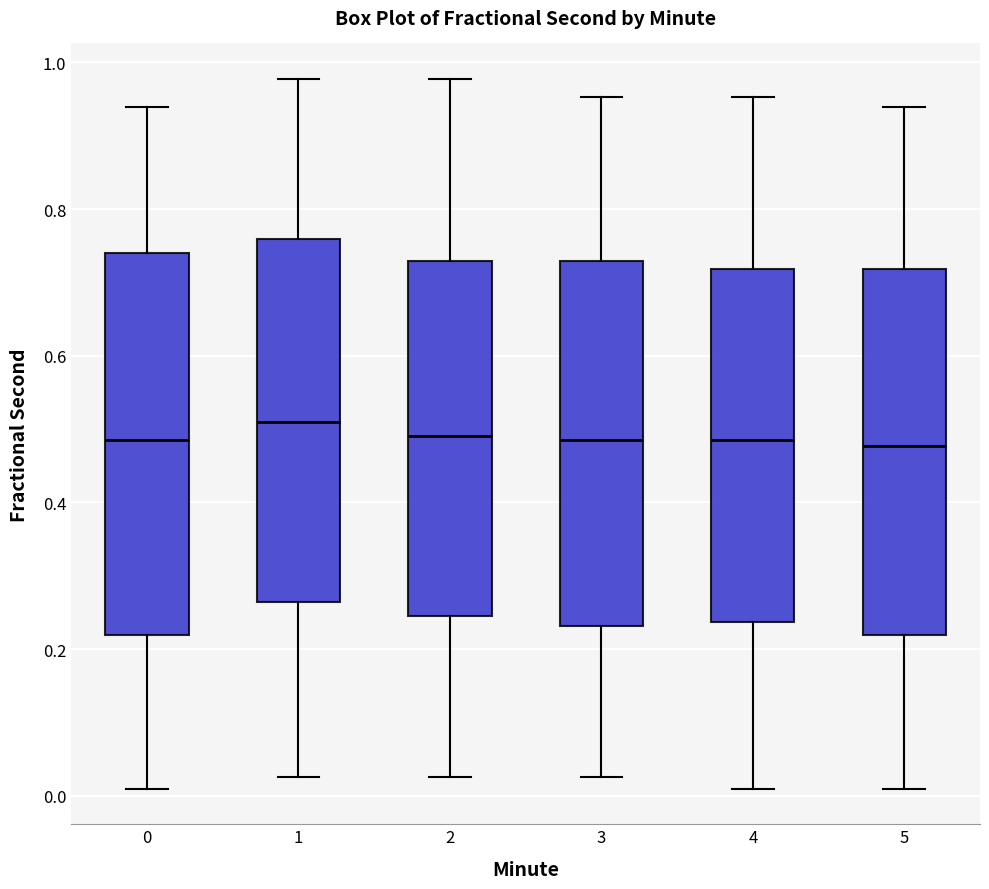

Reading left to right, read every box against the y-axis: the position of its median line, the range the box covers, and the ends of its whiskers. The values are not printed on the chart, so give them approximately, as read against the axis.

0: median 0.48, box 0.22 to 0.74, whiskers 0.00 to 0.94
1: median 0.50, box 0.26 to 0.76, whiskers 0.02 to 0.98
2: median 0.48, box 0.24 to 0.72, whiskers 0.02 to 0.98
3: median 0.48, box 0.24 to 0.72, whiskers 0.02 to 0.96
4: median 0.48, box 0.24 to 0.72, whiskers 0.00 to 0.96
5: median 0.48, box 0.22 to 0.72, whiskers 0.00 to 0.94